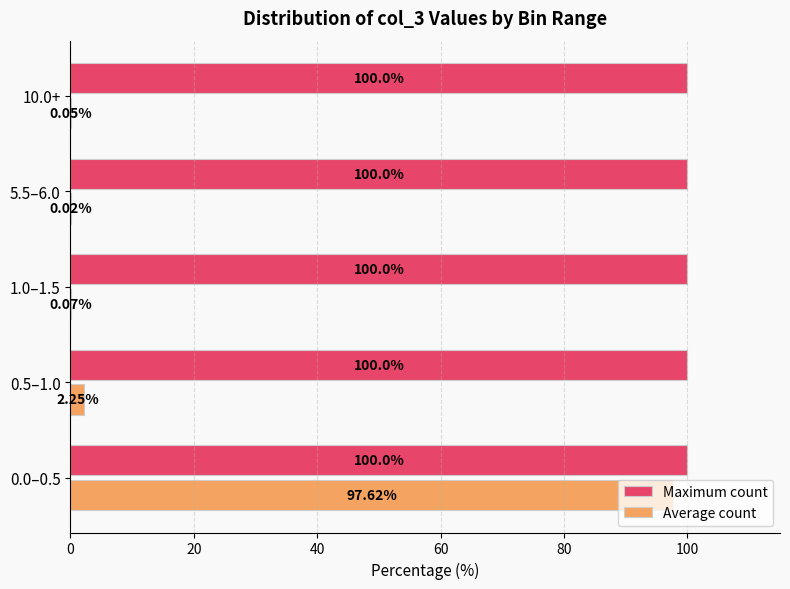

What is the sum of all Maximum count values?

500.0